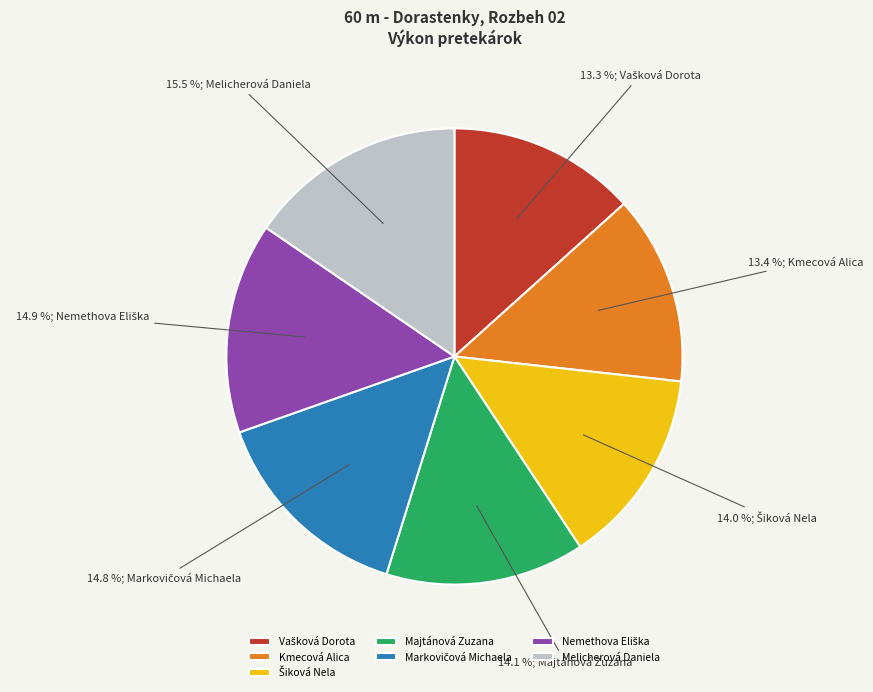

Combined, what portion of the pie is Kmecová Alica and Majtánová Zuzana?

27.5%